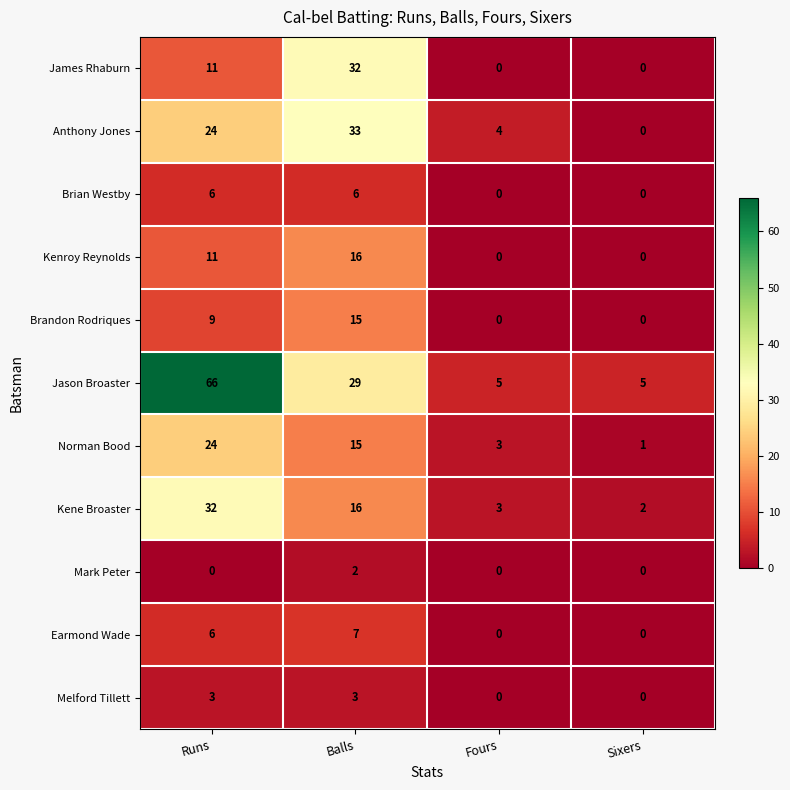

True or false: Kene Broaster has a value of 1 at Sixers.

False